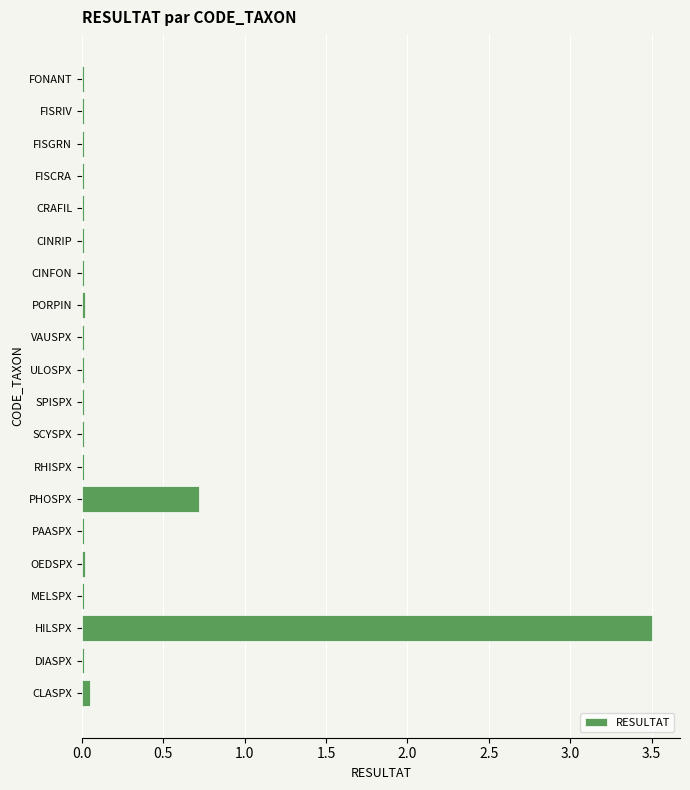

Is it true that the value at ULOSPX is 0.0?

True